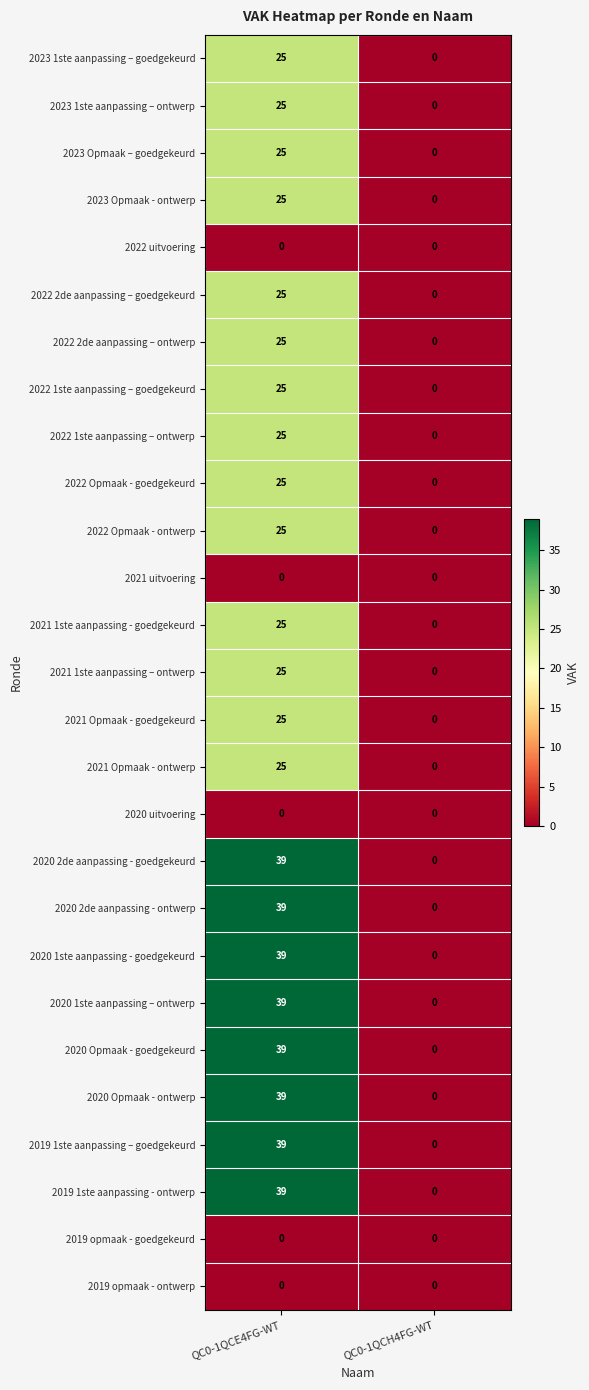

What is the maximum value shown in the chart?

39